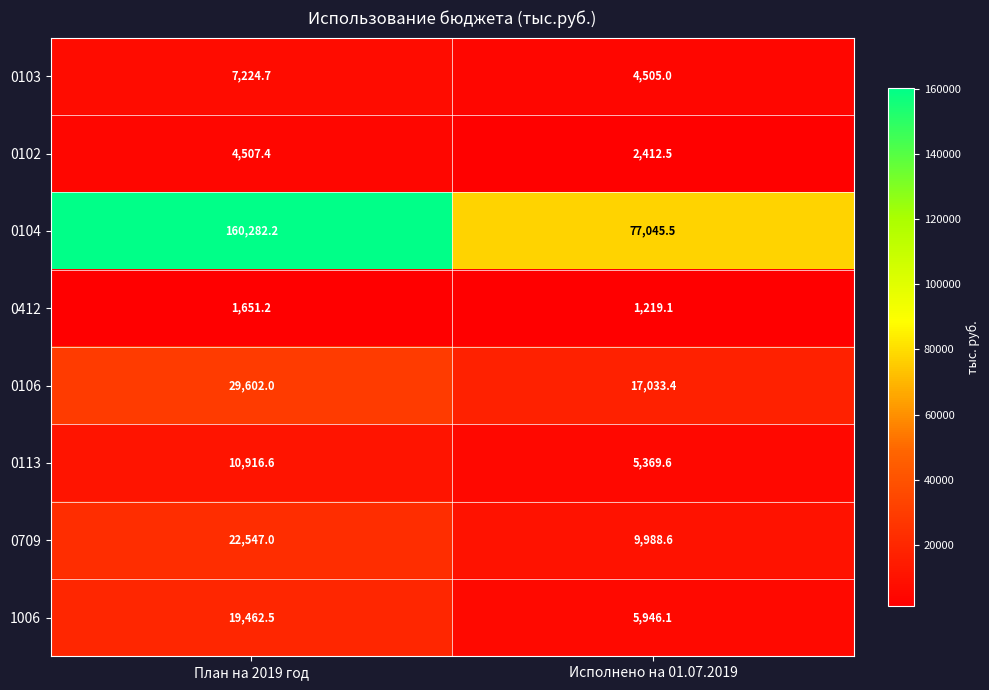

Reading left to right, list all the values displayed in this chart.

0103: План на 2019 год=7224.7	Исполнено на 01.07.2019=4505.0
0102: План на 2019 год=4507.4	Исполнено на 01.07.2019=2412.5
0104: План на 2019 год=160282.2	Исполнено на 01.07.2019=77045.5
0412: План на 2019 год=1651.2	Исполнено на 01.07.2019=1219.1
0106: План на 2019 год=29602.0	Исполнено на 01.07.2019=17033.4
0113: План на 2019 год=10916.6	Исполнено на 01.07.2019=5369.6
0709: План на 2019 год=22547.0	Исполнено на 01.07.2019=9988.6
1006: План на 2019 год=19462.5	Исполнено на 01.07.2019=5946.1